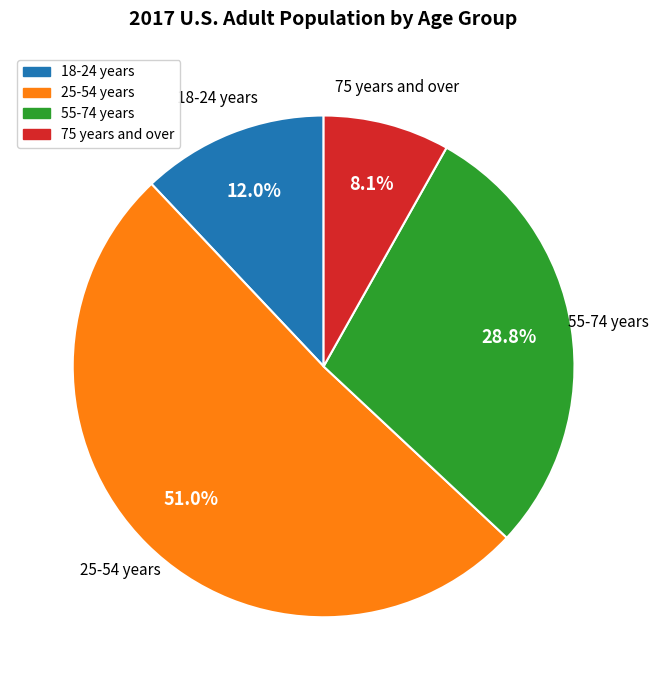

Count the number of slices in the pie.

4